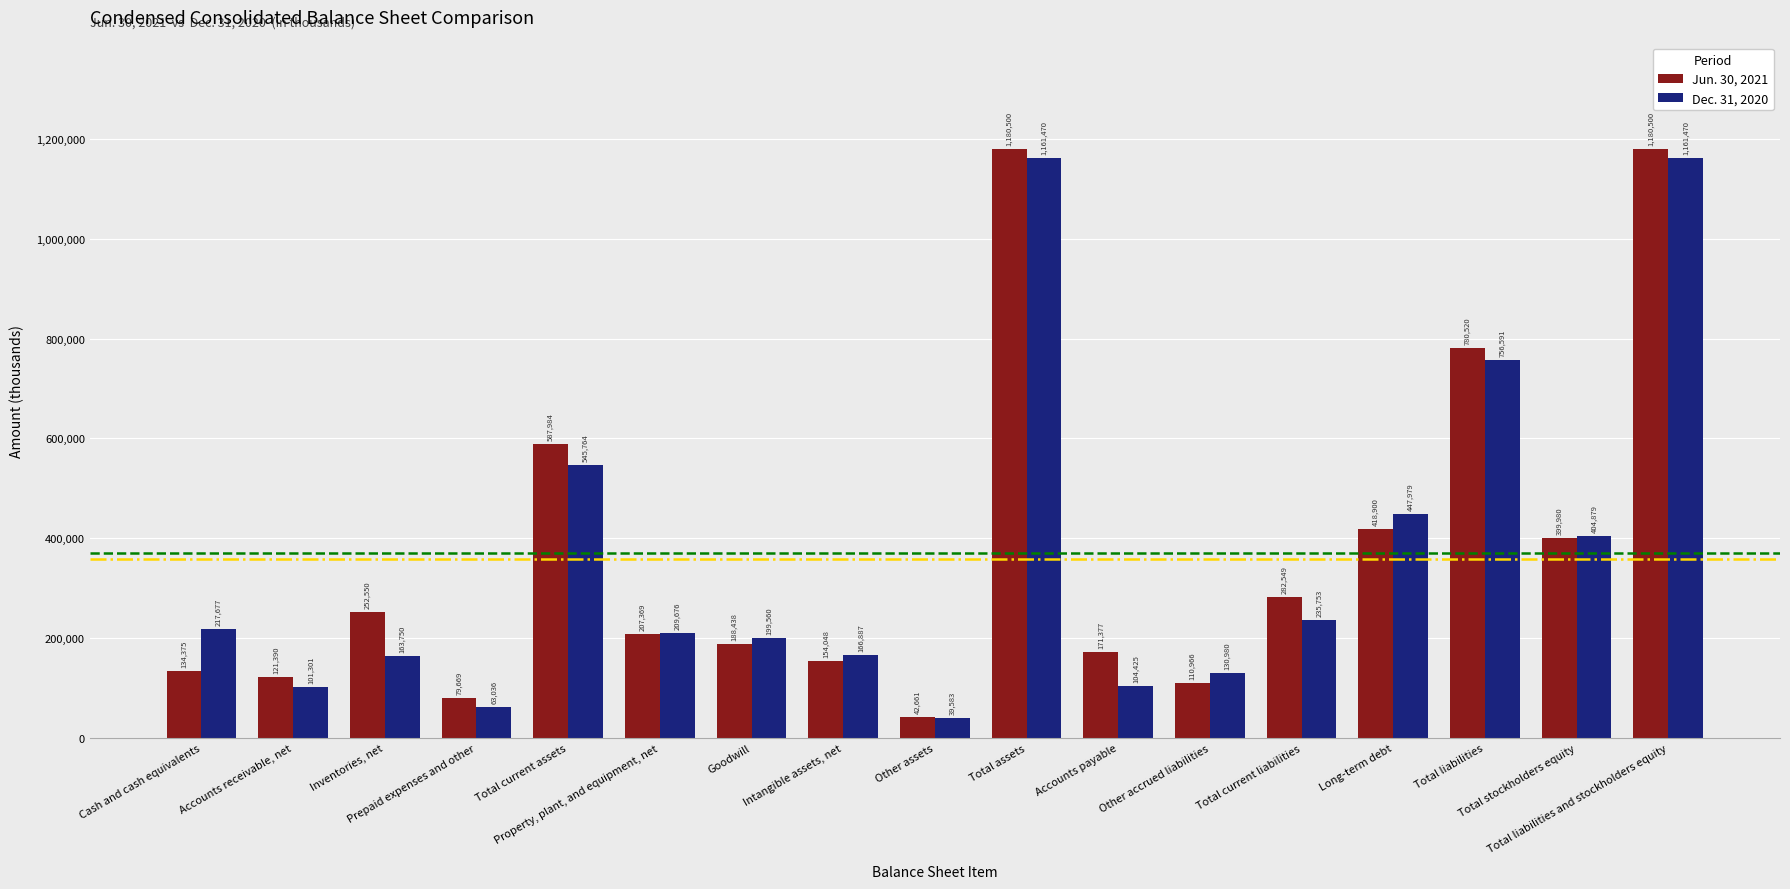

Reading left to right, transcribe all the data shown in this chart.

Jun. 30, 2021: 134375	121390	252550	79669	587984	207369	188438	154048	42661	1180500	171377	110966	282549	418900	780520	399980	1180500
Dec. 31, 2020: 217677	101301	163750	63036	545764	209676	199560	166887	39583	1161470	104425	130980	235753	447979	756591	404879	1161470